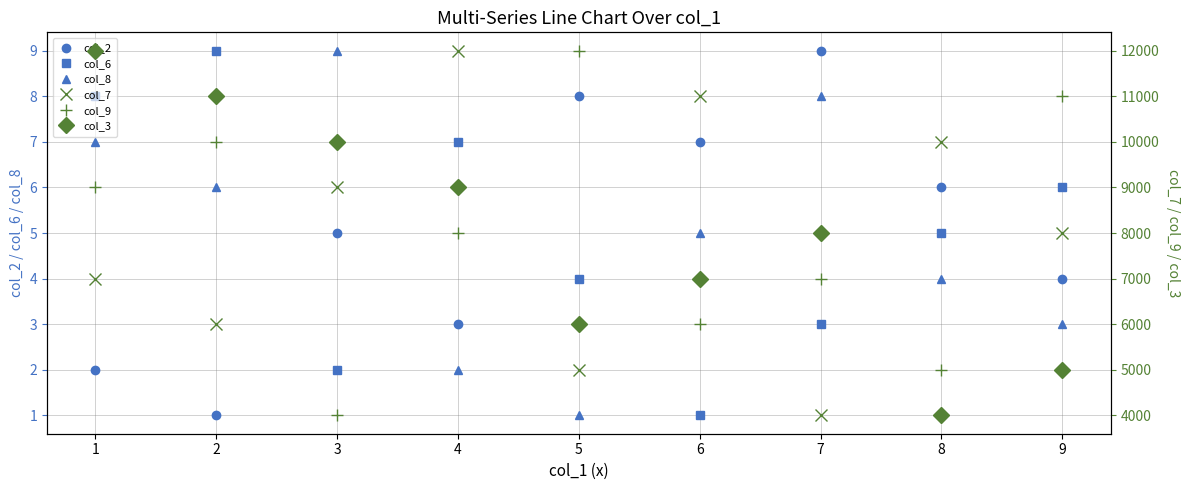

The col_6 series shows 4 at 5. True or false?

True